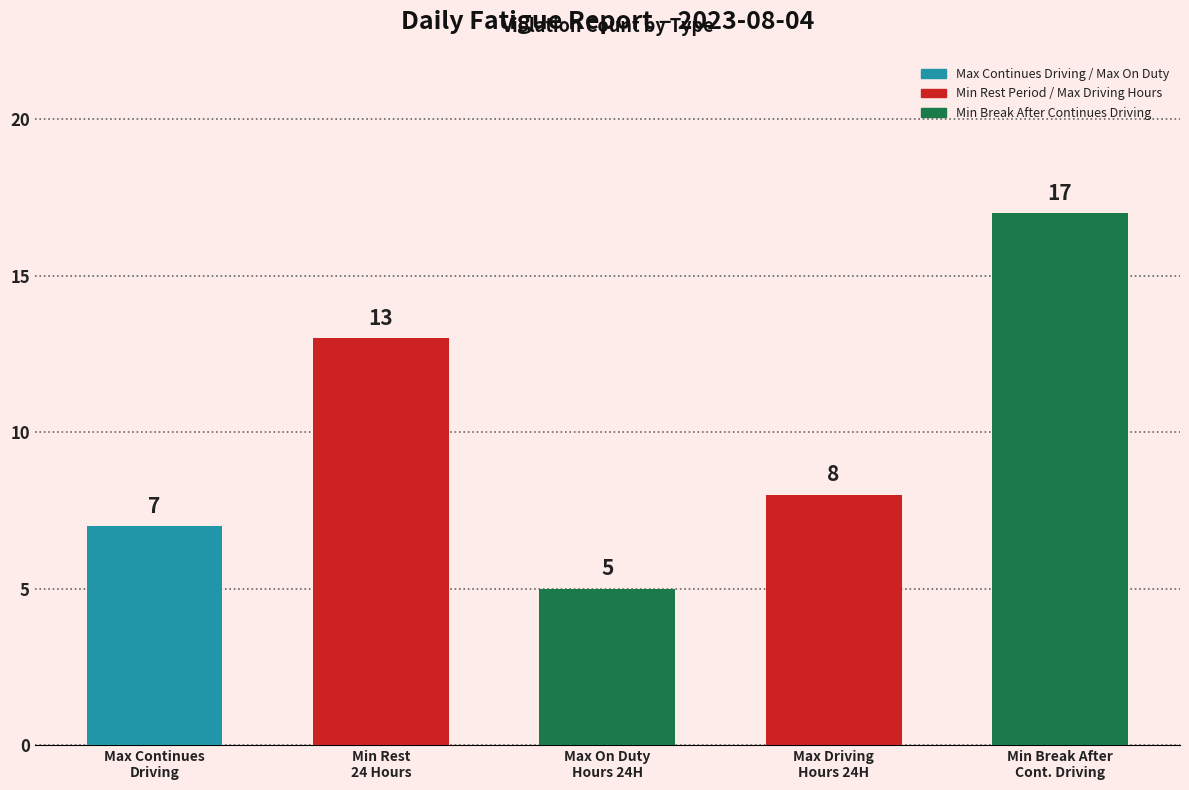

Reading left to right, list all the values displayed in this chart.

Max Continues
Driving=7	Min Rest
24 Hours=13	Max On Duty
Hours 24H=5	Max Driving
Hours 24H=8	Min Break After
Cont. Driving=17